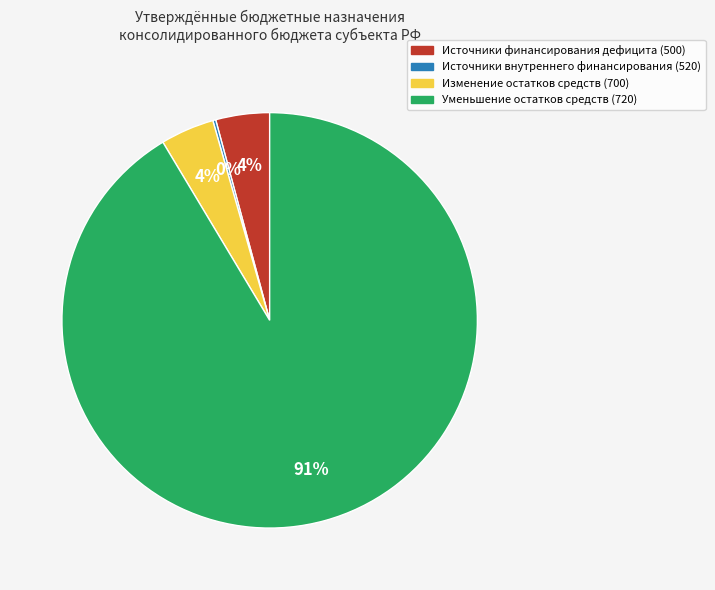

Is there a majority slice in this chart?

Yes